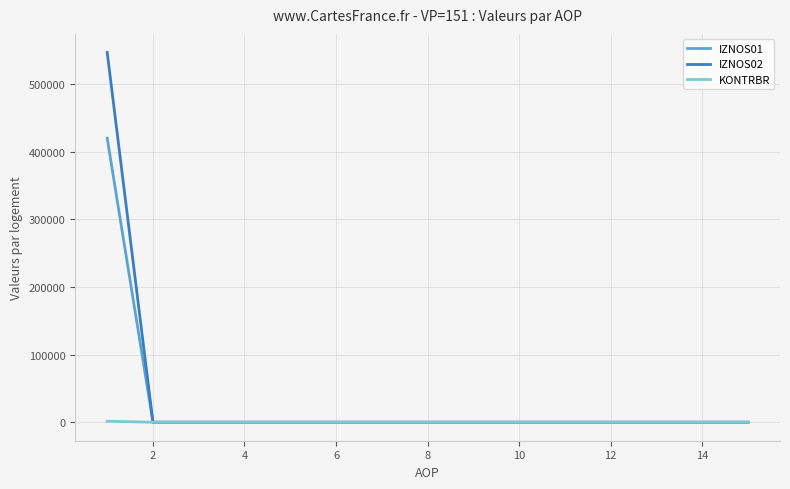

List the series in order of their peak value, highest first.

IZNOS02, IZNOS01, KONTRBR